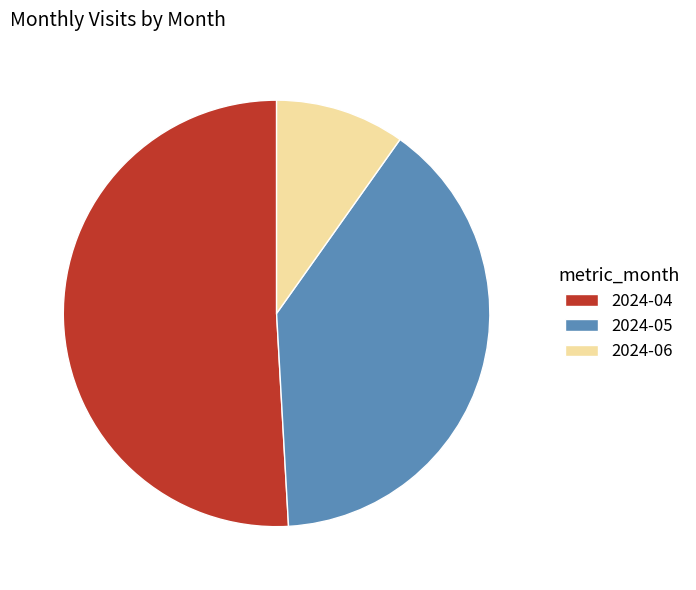

Do 2024-06 and 2024-04 together represent more than half of the pie?

Yes